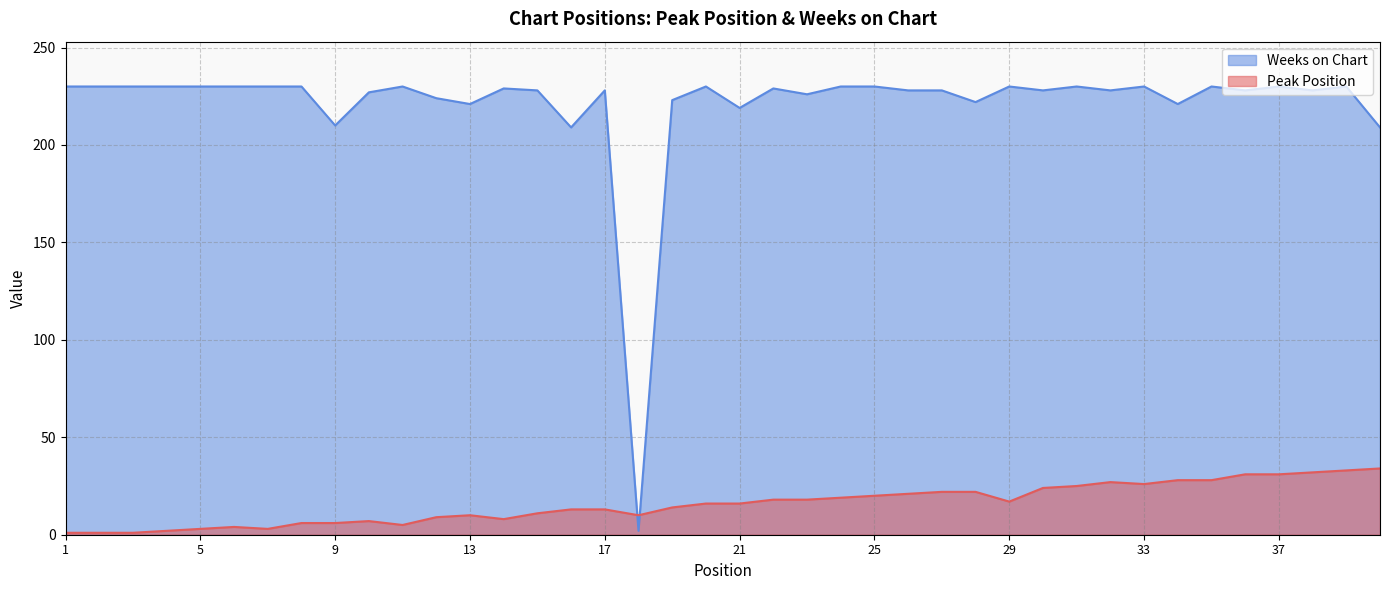

What is the difference between the highest and lowest values at 26?

207